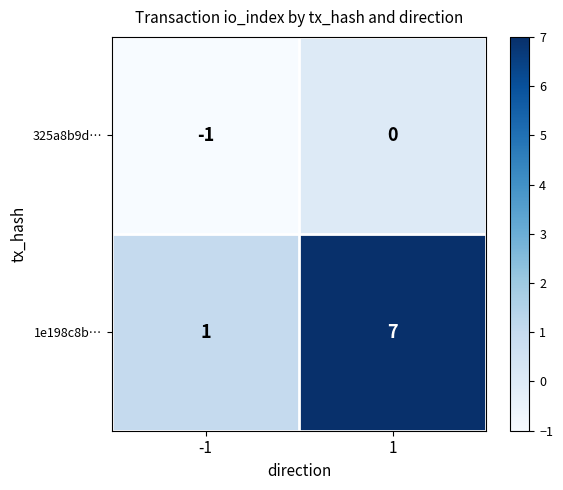

What is the highest value of the 1e198c8b… series?

7